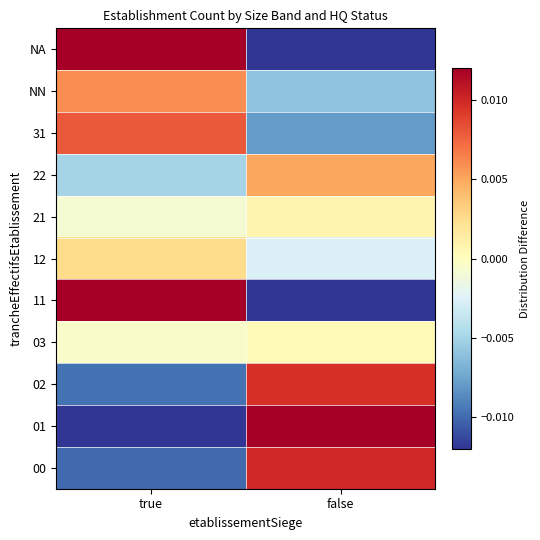

At false, list the series in order from largest to smallest.

01, 00, 02, 22, 21, 03, 12, NN, 31, 11, NA